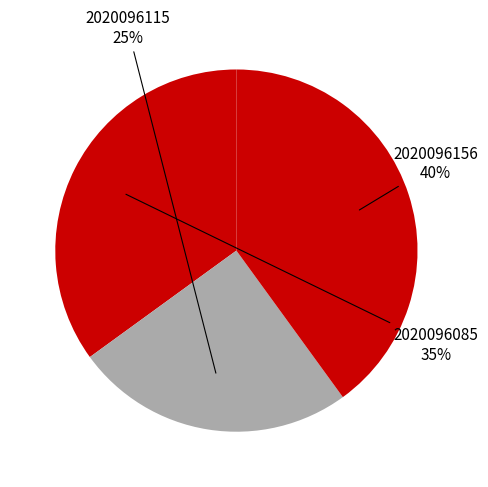

Do 2020096085 and 2020096156 together represent more than half of the pie?

Yes